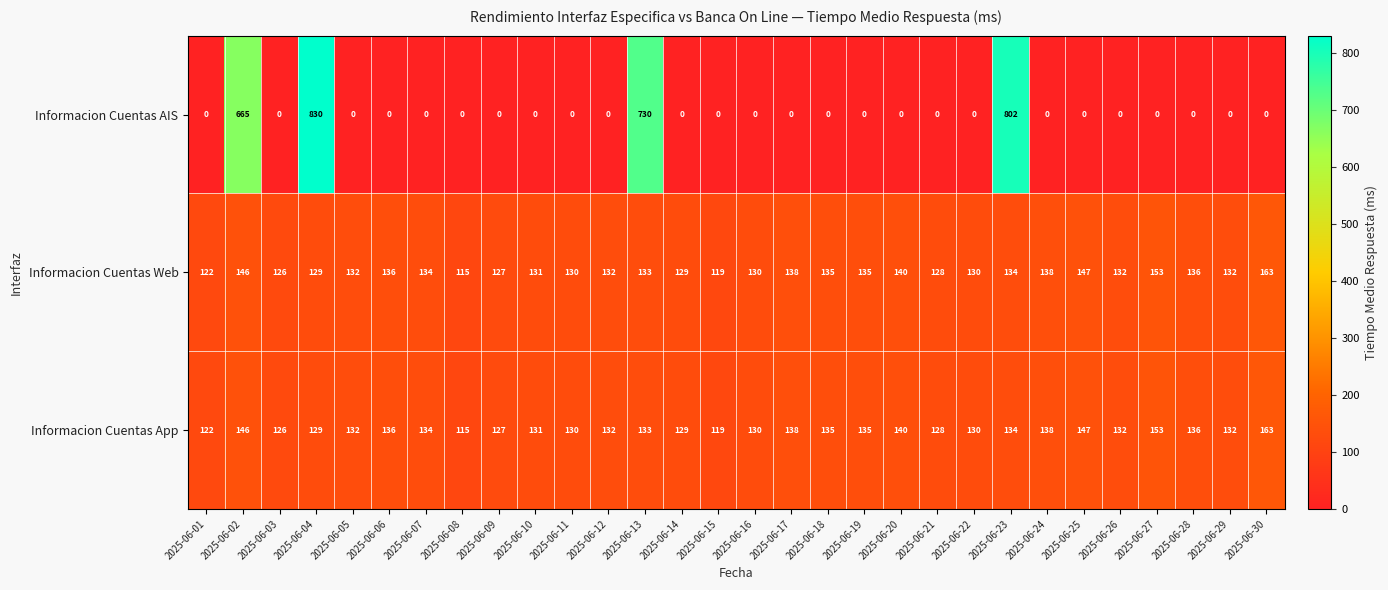

What is the difference between the second highest and minimum values in the Informacion Cuentas AIS series?

802